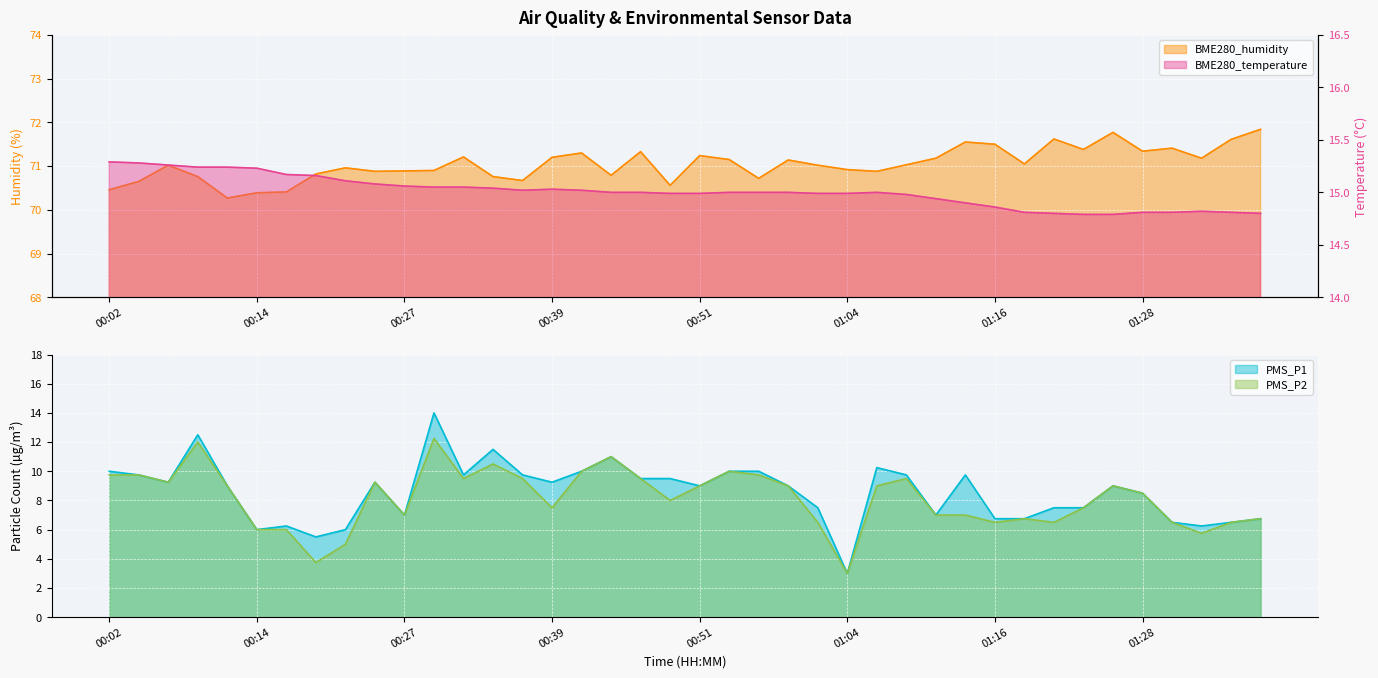

True or false: PMS_P1 has more than 0 interior local peaks.

True